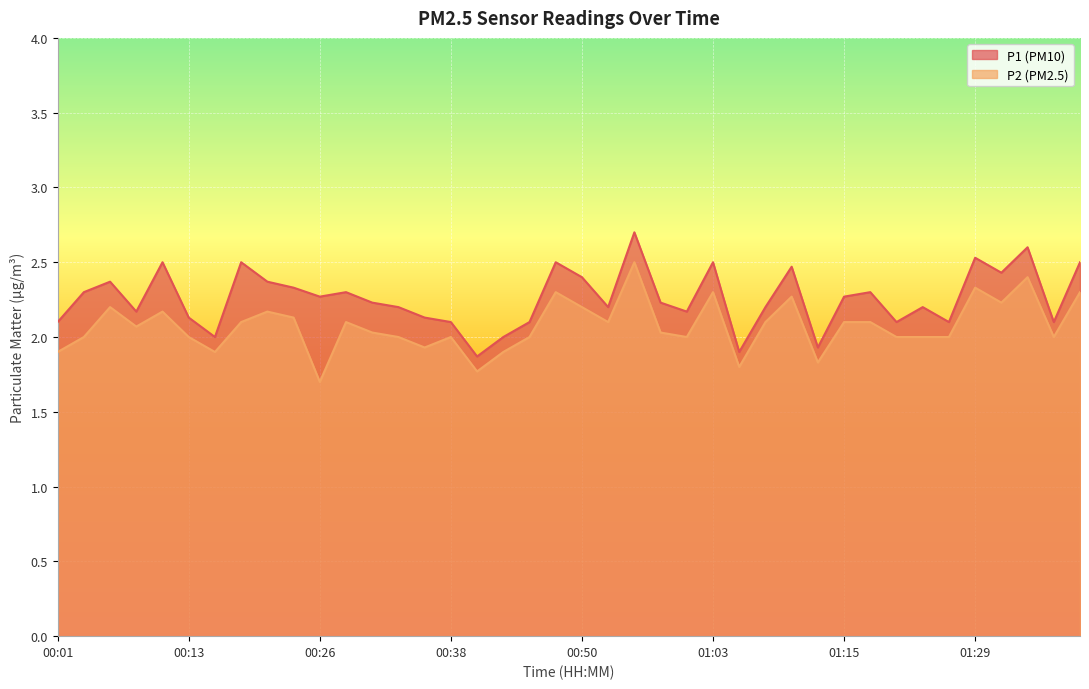

Read the P2 value at 00:35.

1.9